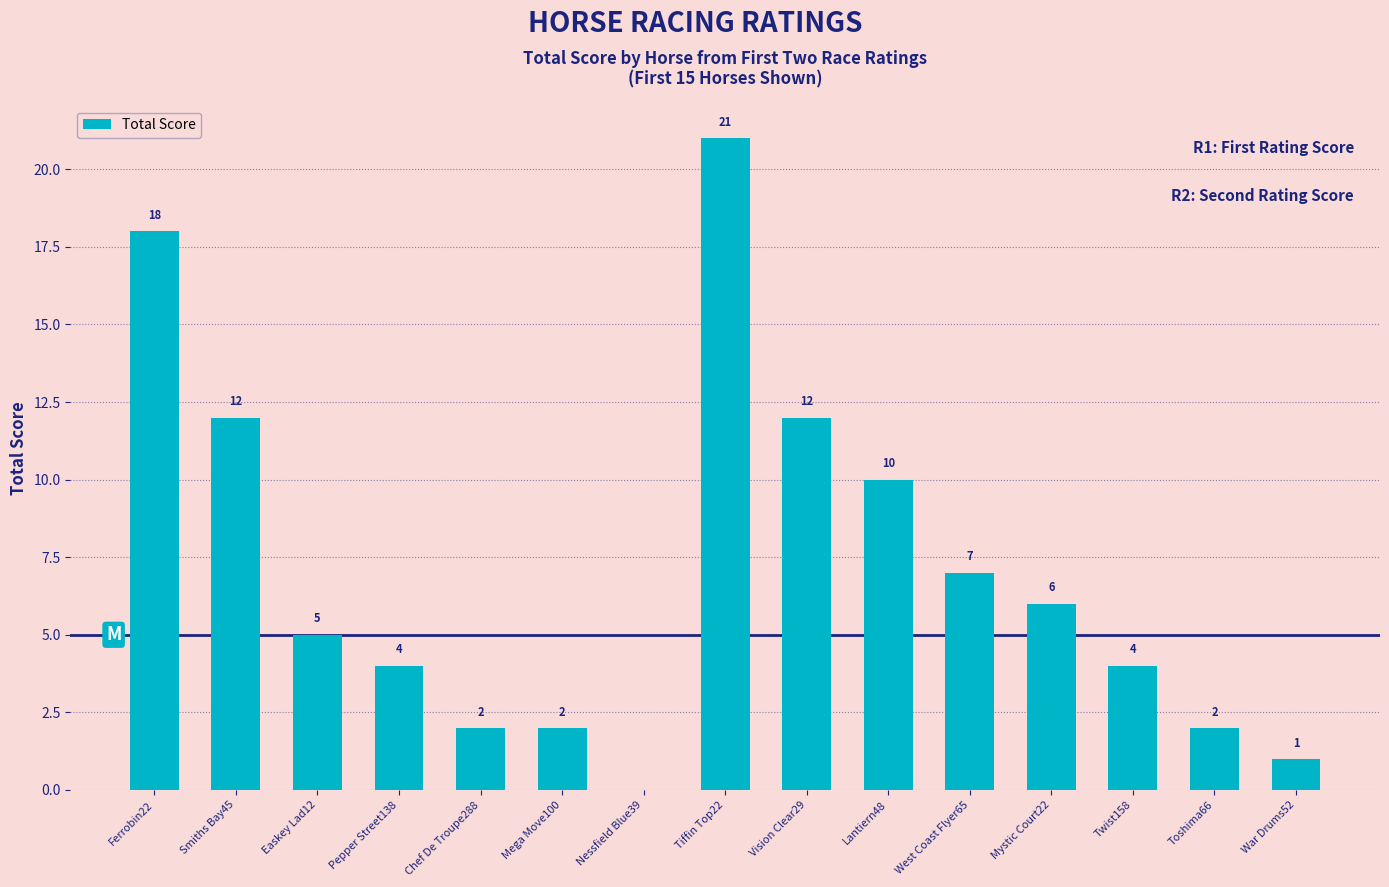

Is it true that the value at Mega Move100 is 4?

False